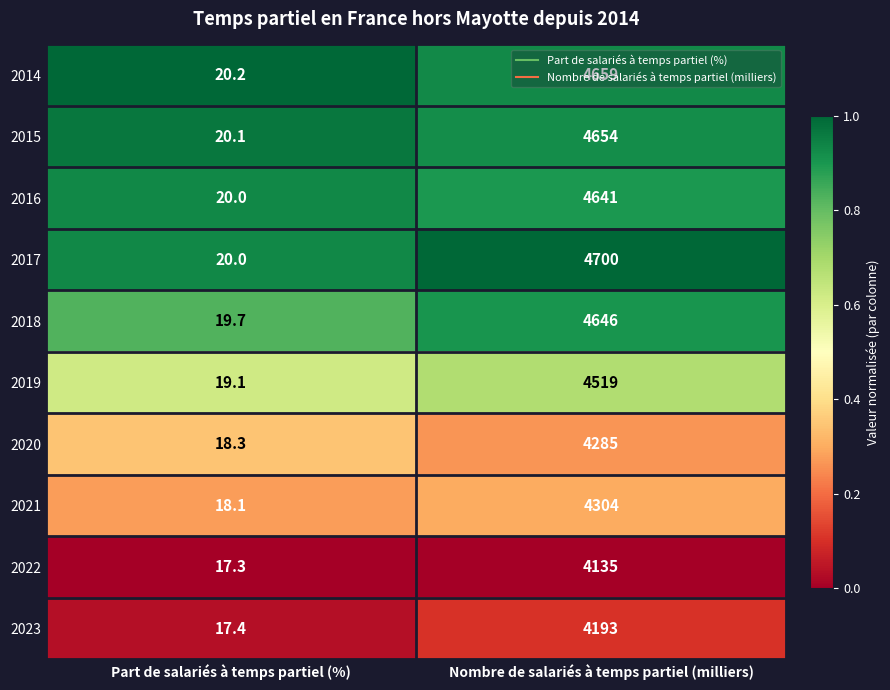

Which series has the largest total across all categories?

2017